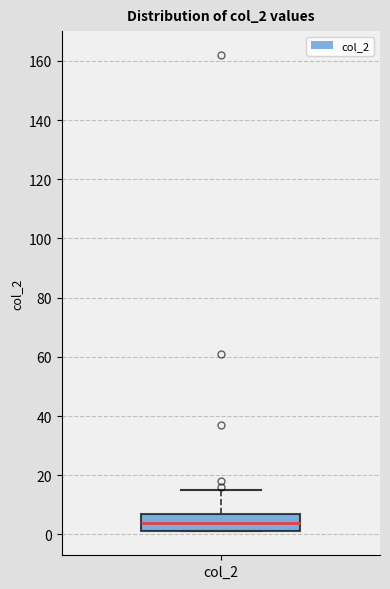

Transcribe this box plot: give where the median line is, the range the box spans, and where the two whiskers end, as read against the y-axis. The values are not printed on the chart, so give them approximately, as read against the axis.

median 4, box 2 to 6, whiskers 2 to 16